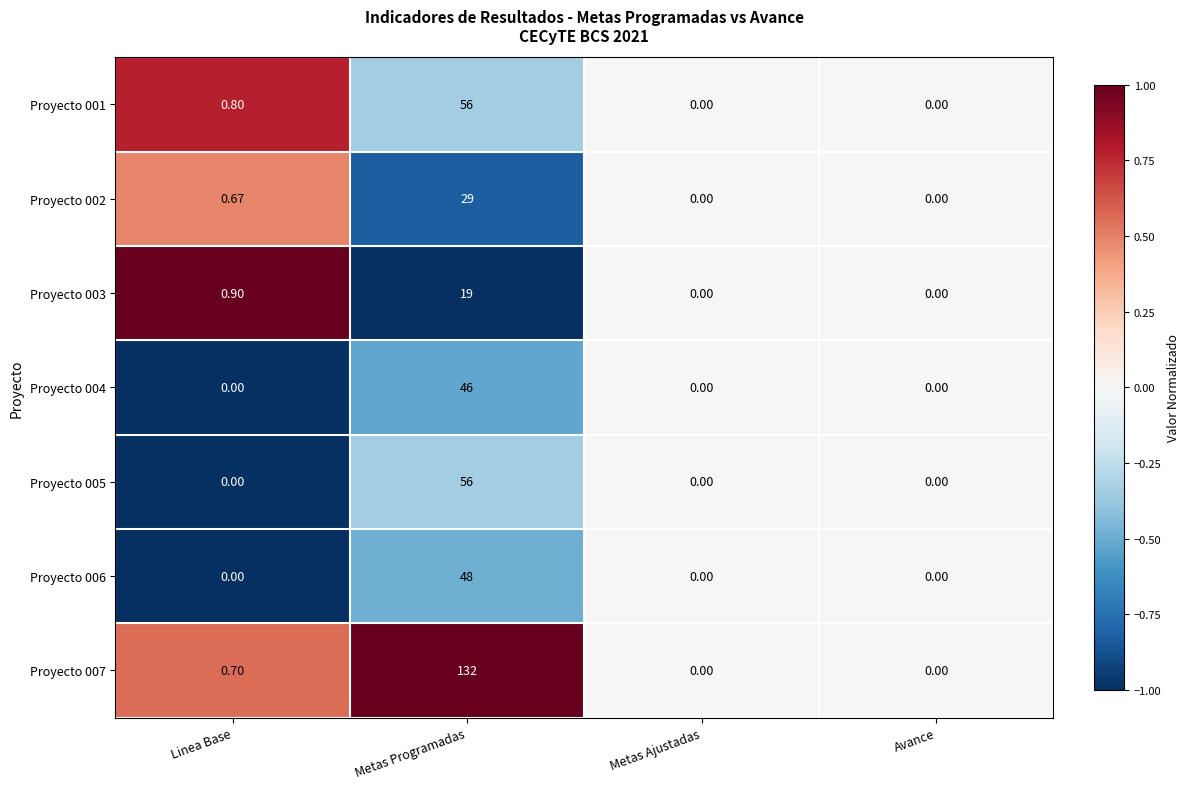

Is the value of Proyecto 003 at Metas Programadas greater than the value of Proyecto 007 at Avance?

Yes